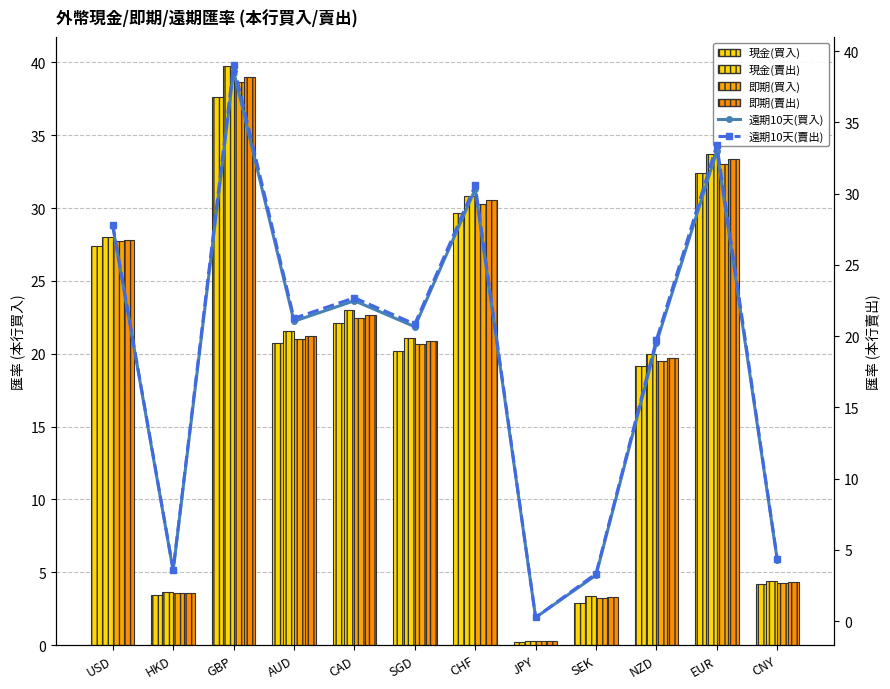

What is the sum of the 即期(買入) values at CAD and EUR?

55.5